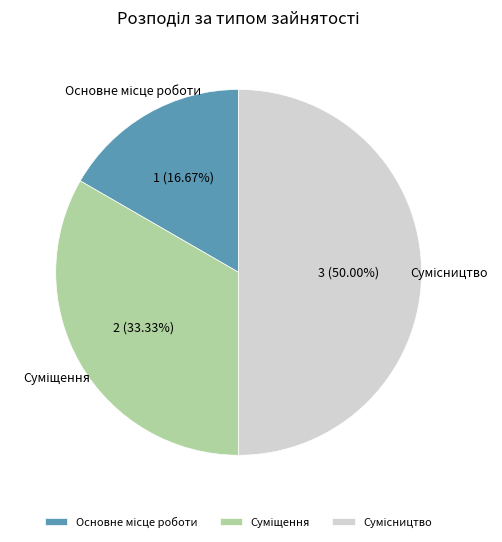

To the nearest percent, what is the combined percentage of Основне місце роботи and Сумісництво?

67%